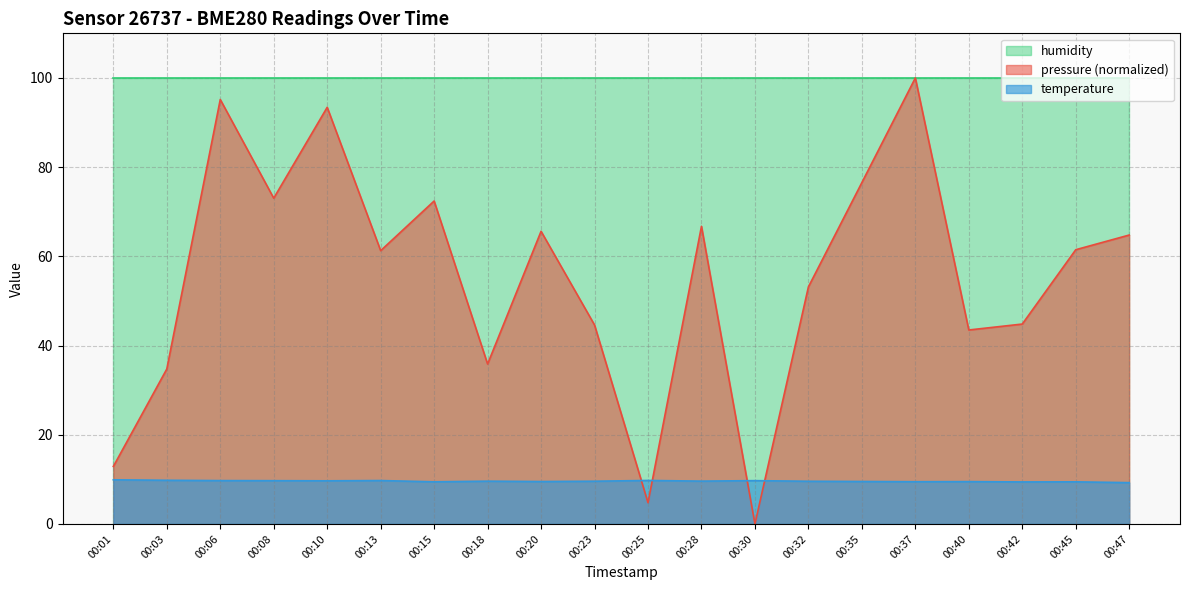

How many values in pressure are above zero?

19